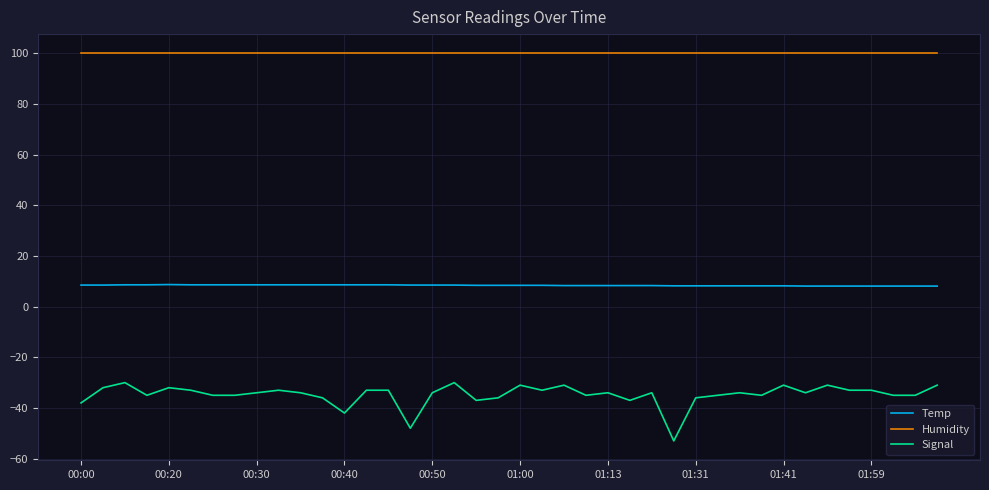

True or false: Humidity and Temp cross at least once.

False